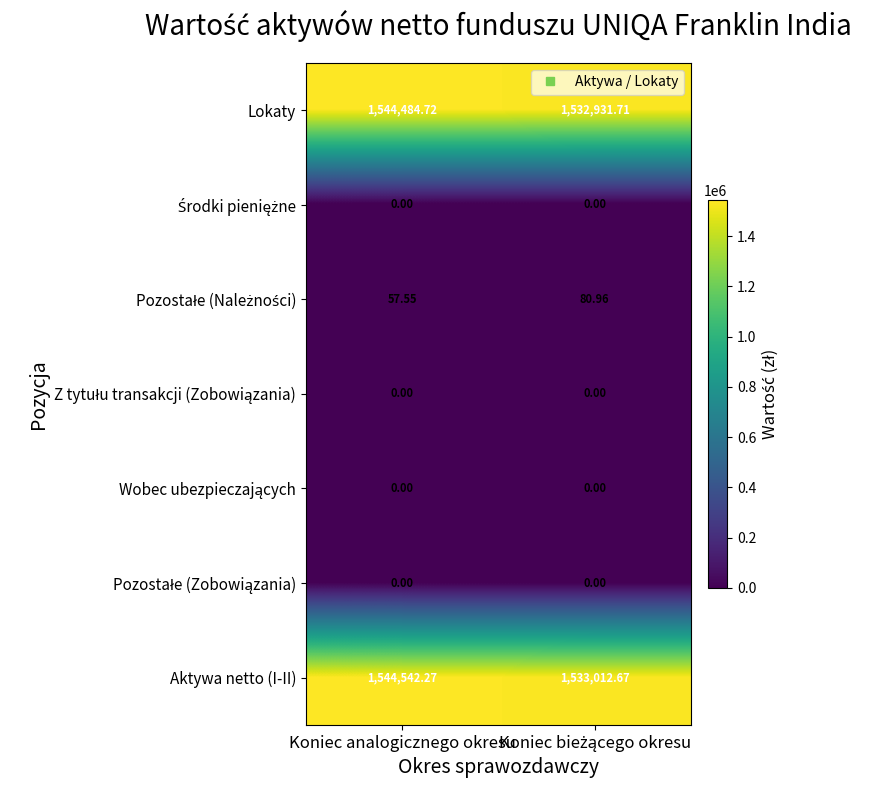

At which category is the sum across all series the highest?

Koniec analogicznego okresu